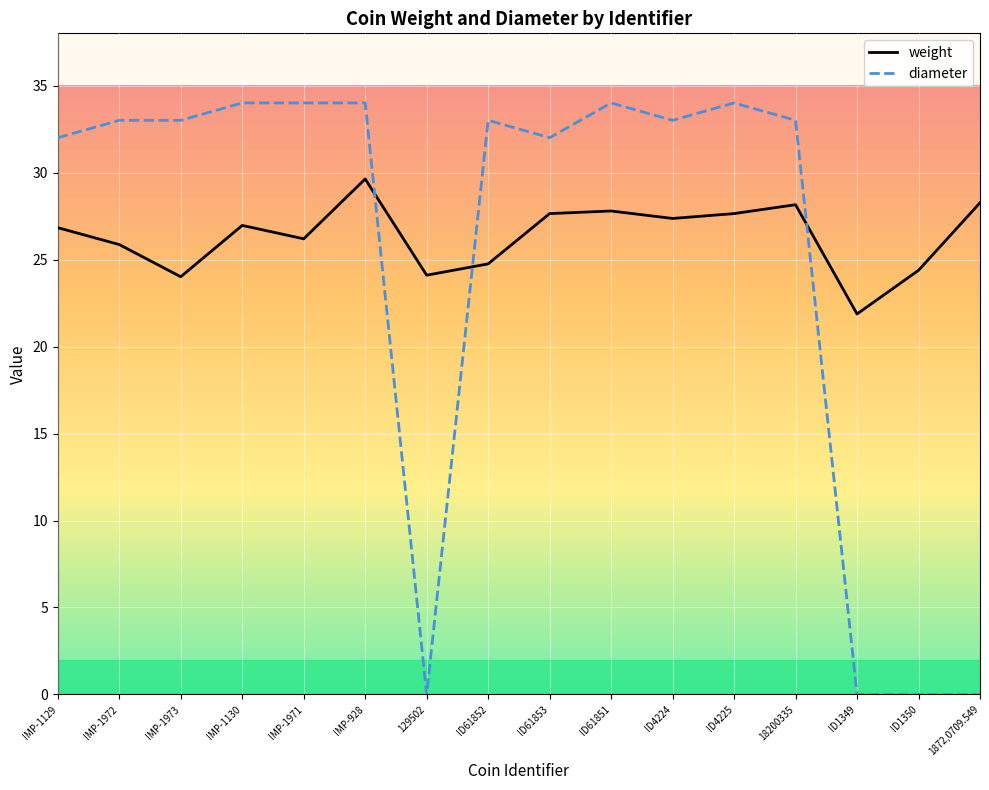

Is it true that diameter equals 33.0 at ID4224?

True